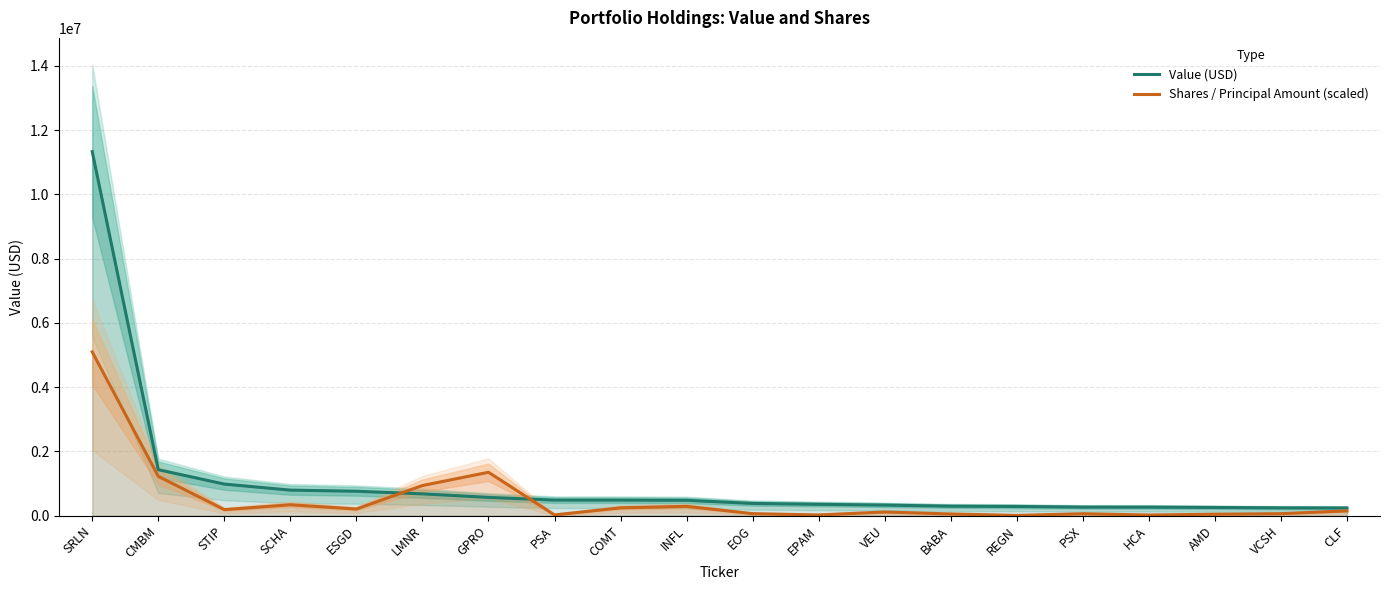

How many lines are shown in the chart?

2